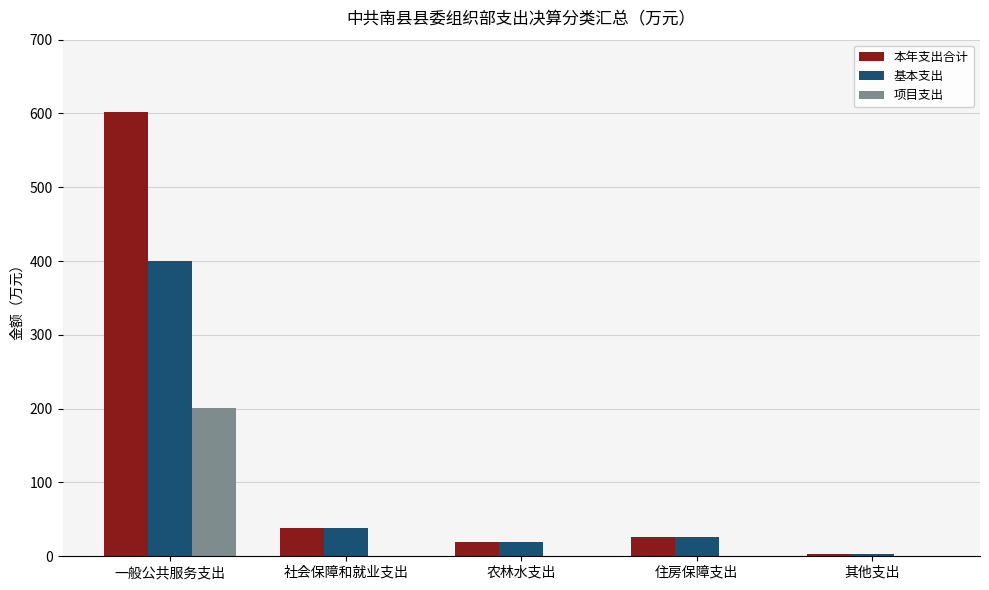

The value of 本年支出合计 at 一般公共服务支出 is 601.7. True or false?

True